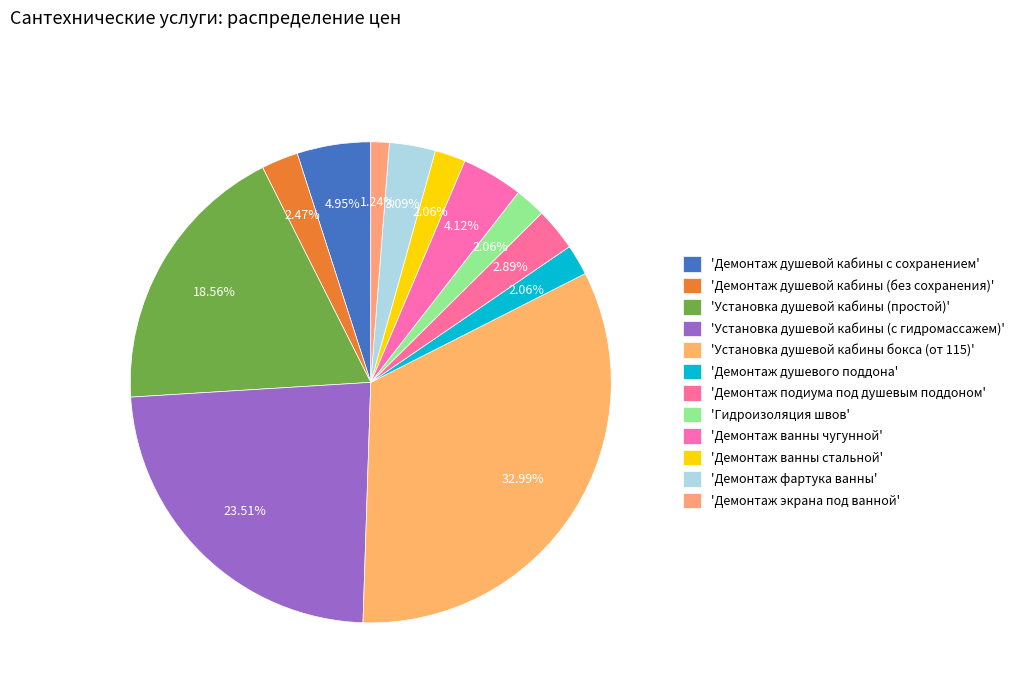

How many segments does this pie chart have?

12